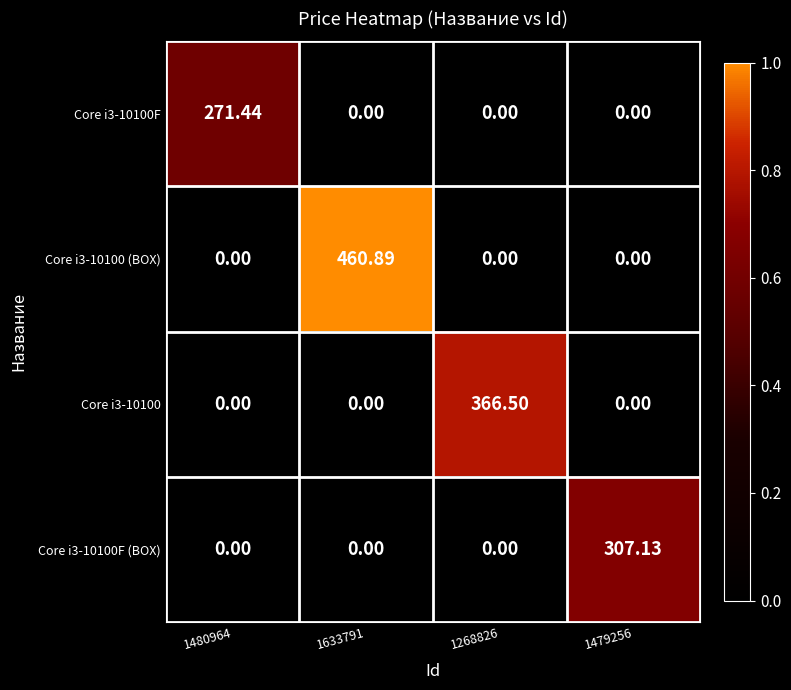

At which category is the sum across all series the highest?

1633791